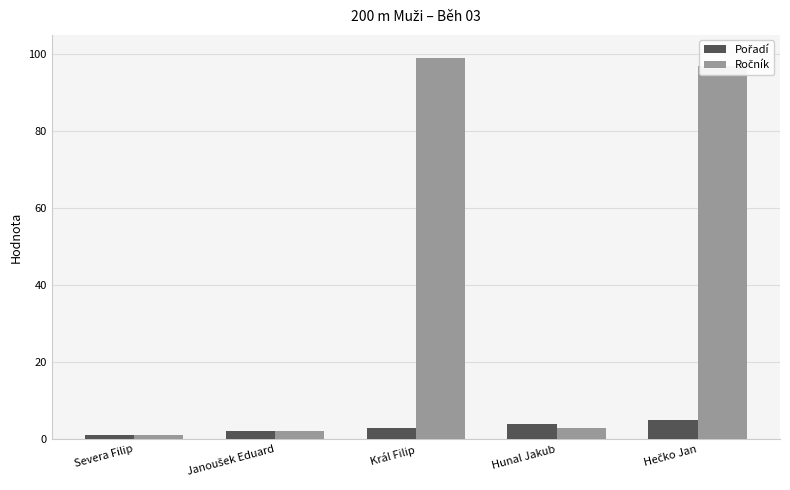

How many categories are shown in the chart?

5